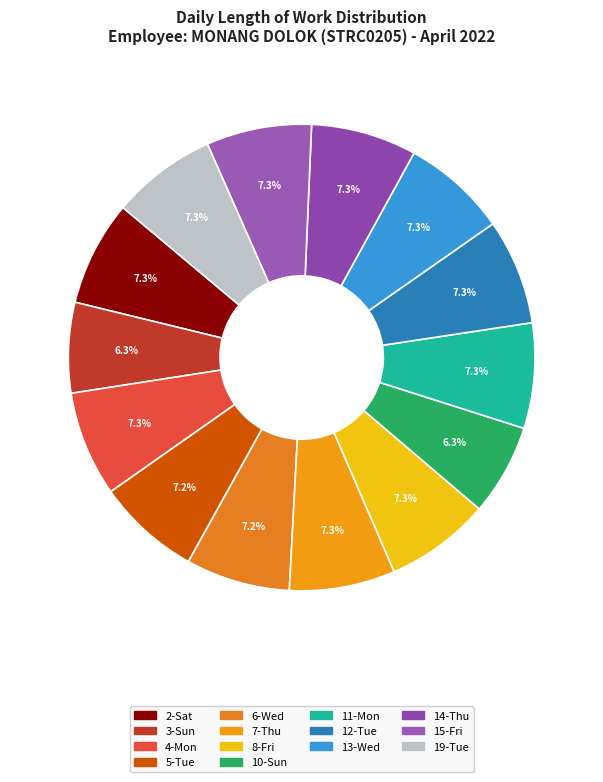

Count the number of slices in the pie.

14